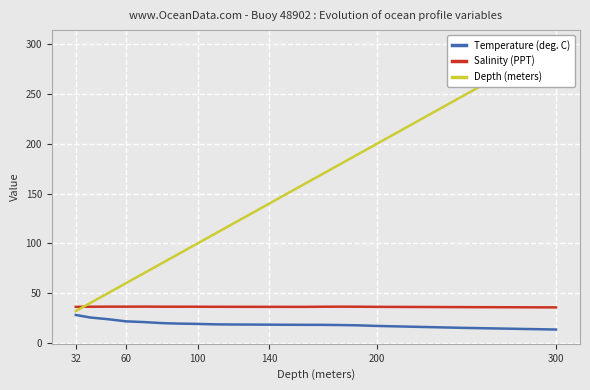

True or false: Temperature (deg. C) and Salinity (PPT) intersect in this chart.

False